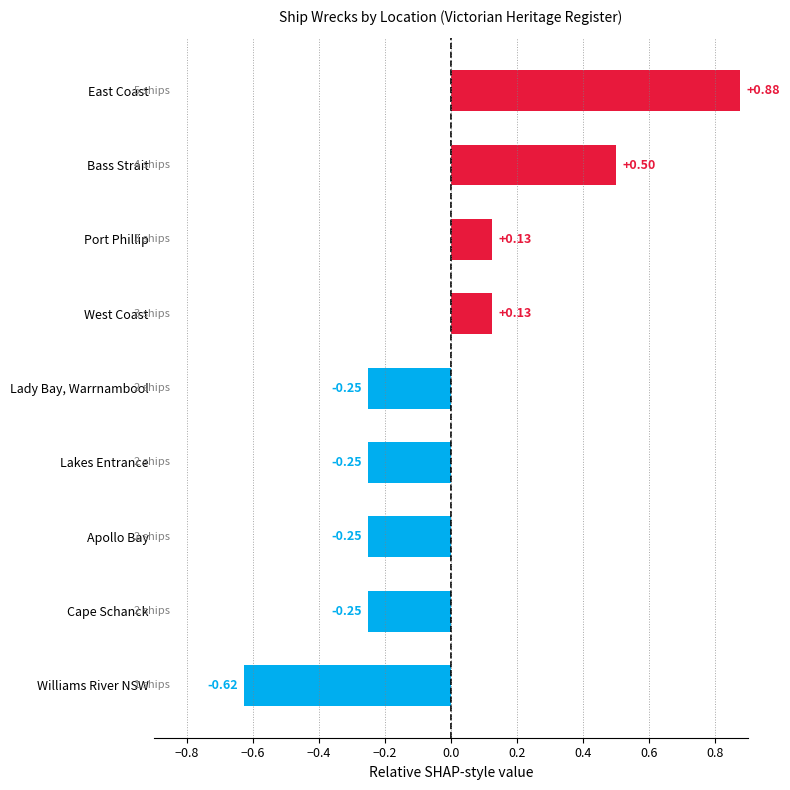

What is the difference between the maximum and minimum values?

1.5